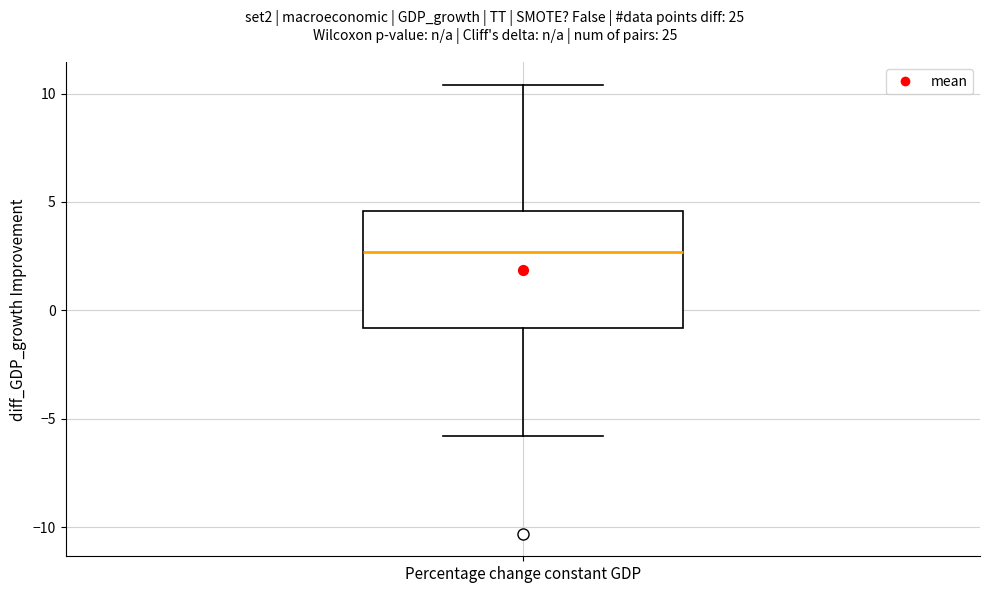

Where is the lower edge of the box for Percentage change constant GDP on the y-axis? The values are not printed on the chart, so give them approximately, as read against the axis.

-1.0